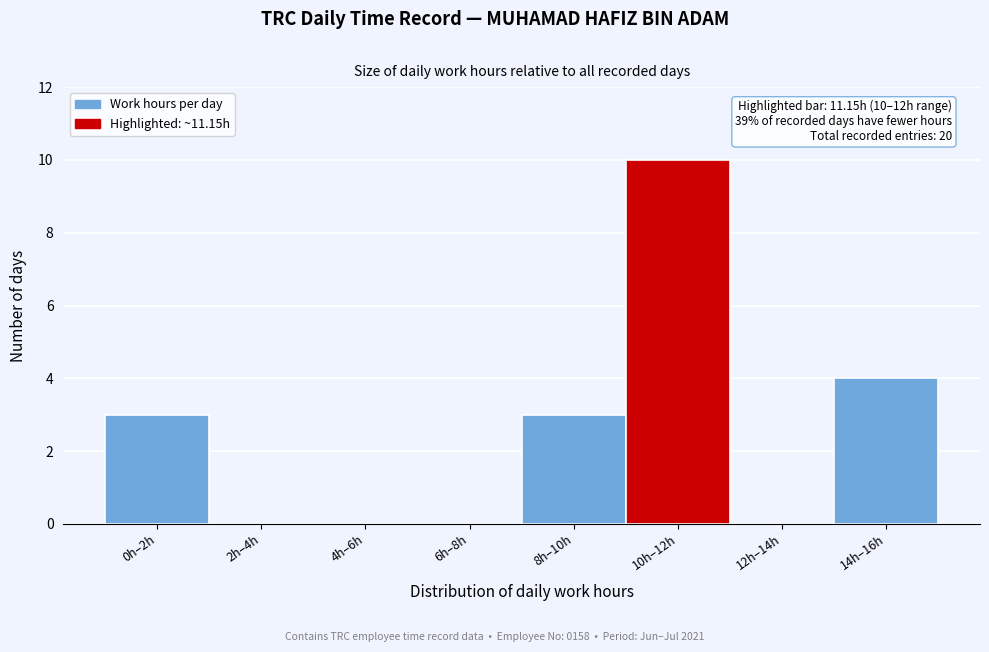

Reading right to left, extract all data points from this chart.

14h–16h=4	12h–14h=0	10h–12h=10	8h–10h=3	6h–8h=0	4h–6h=0	2h–4h=0	0h–2h=3